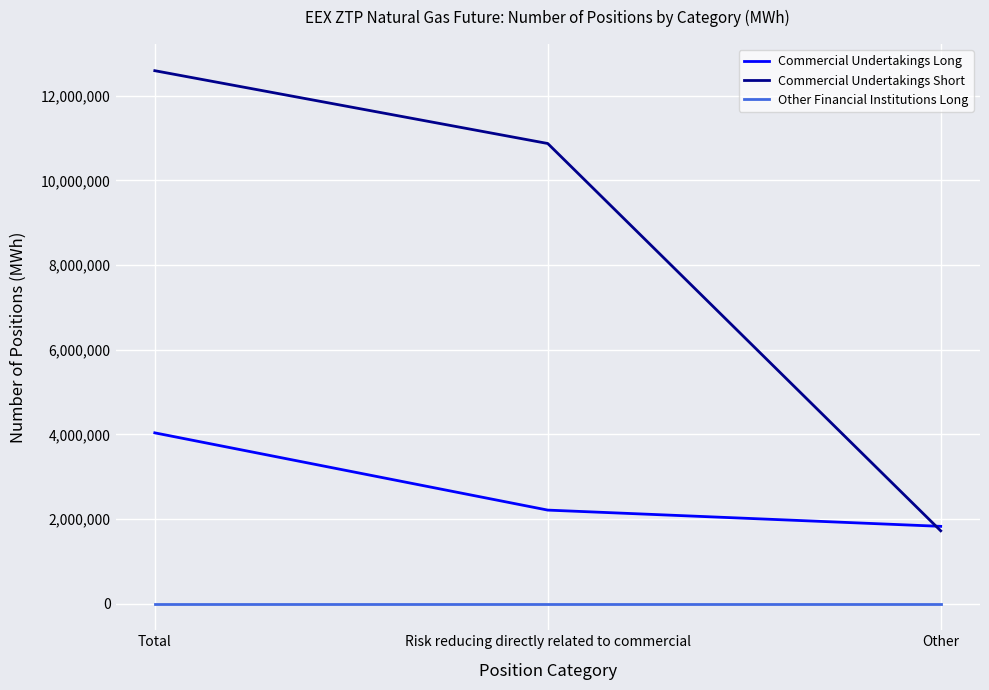

At which label does Commercial Undertakings Short reach its peak?

Total